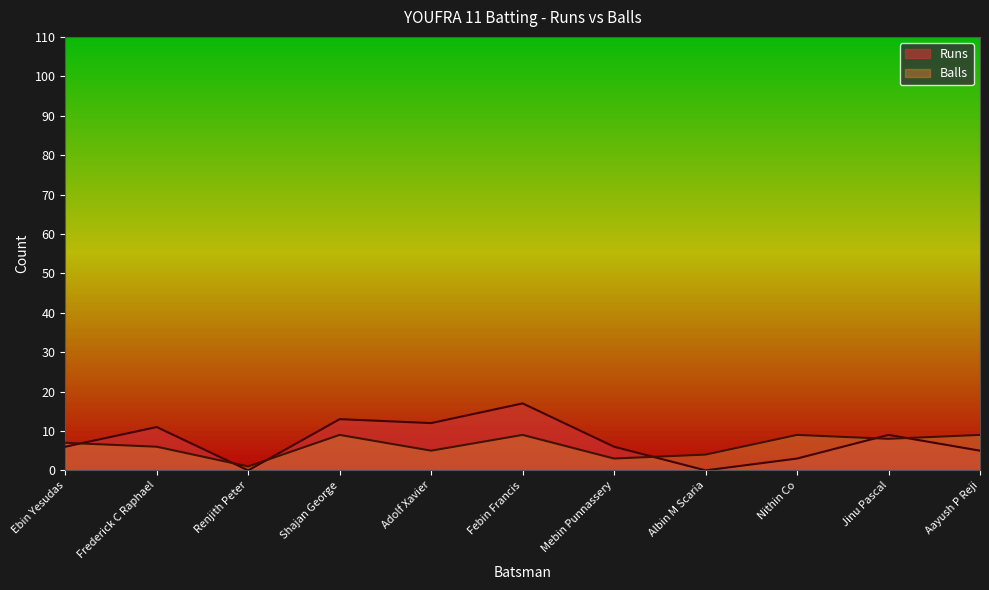

What is the sum of all Balls values?

70